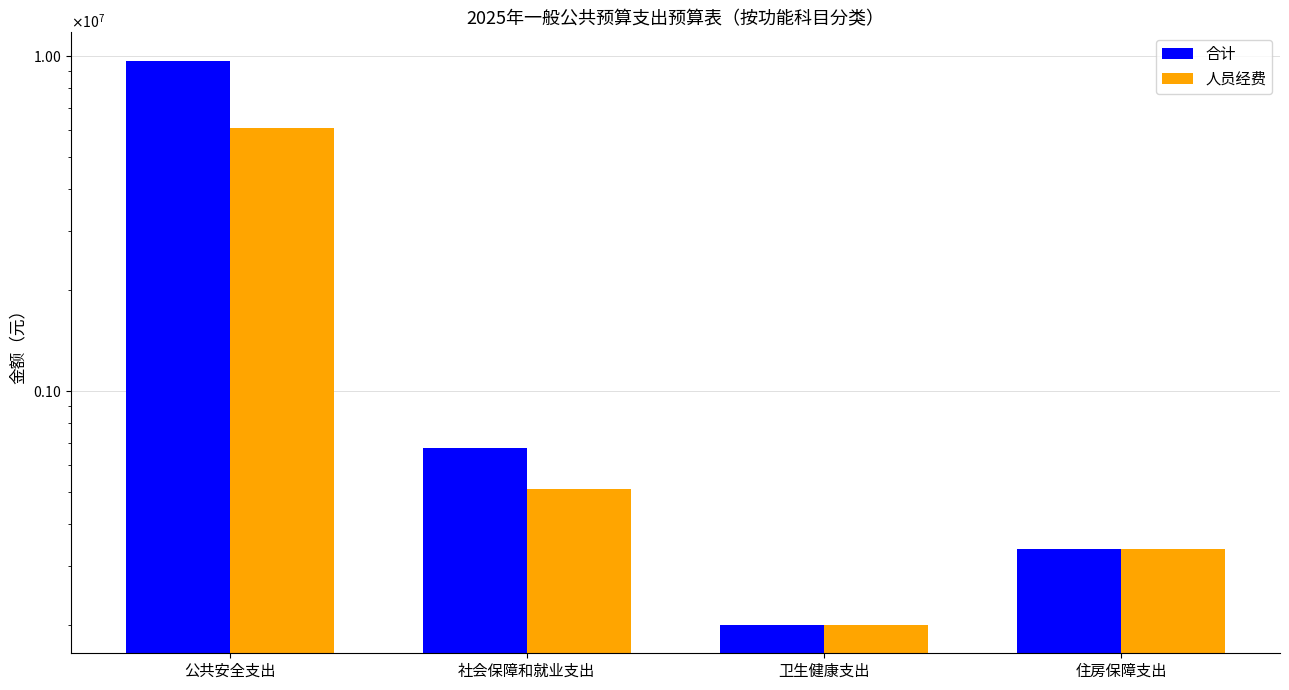

Is the value of 人员经费 at 公共安全支出 greater than the value of 合计 at 公共安全支出?

No